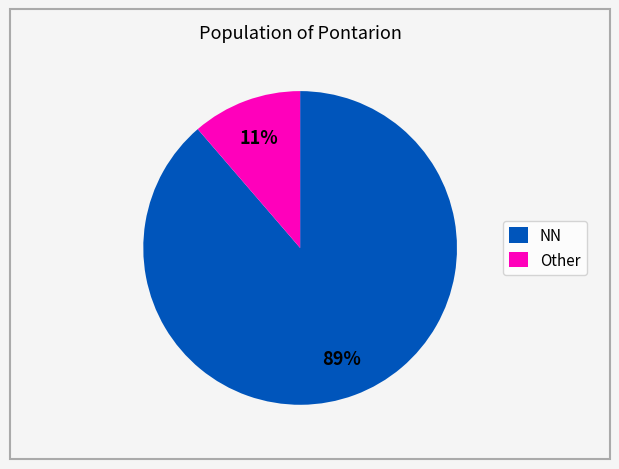

Is the sum of NN and Other greater than half?

Yes